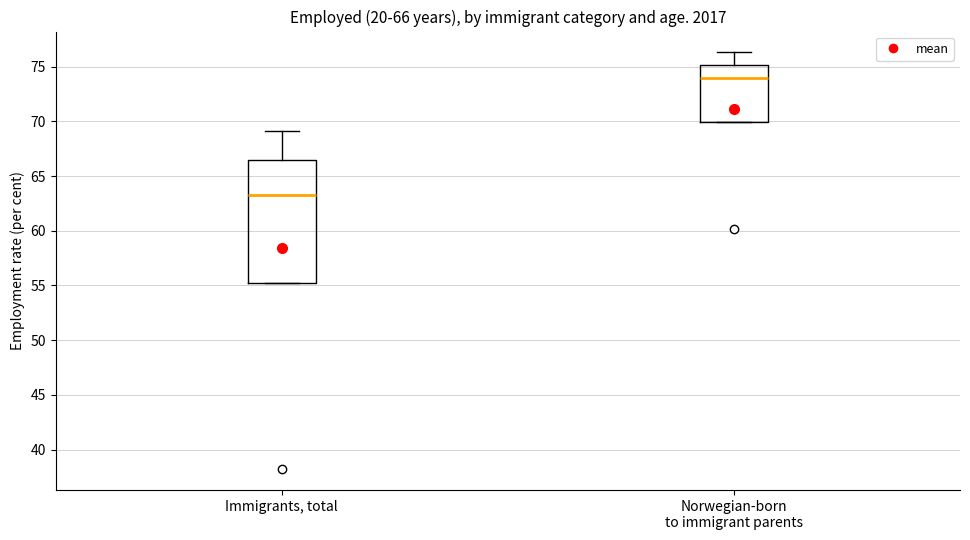

Which box's median line is the highest?

Norwegian-born to immigrant parents